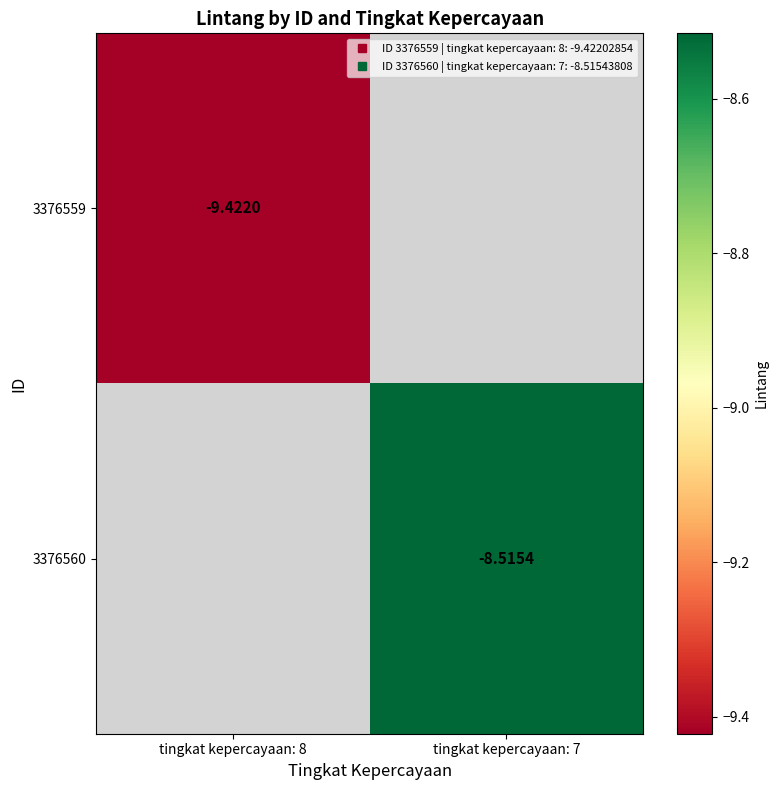

Which category has the highest value across all series?

tingkat kepercayaan: 7